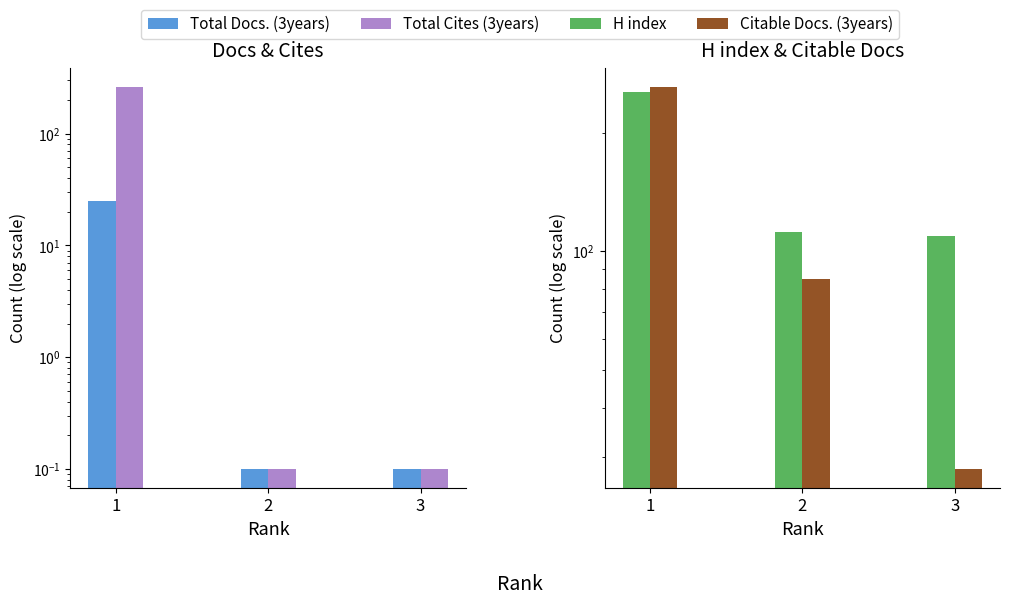

Which category has the lowest value across all series?

2